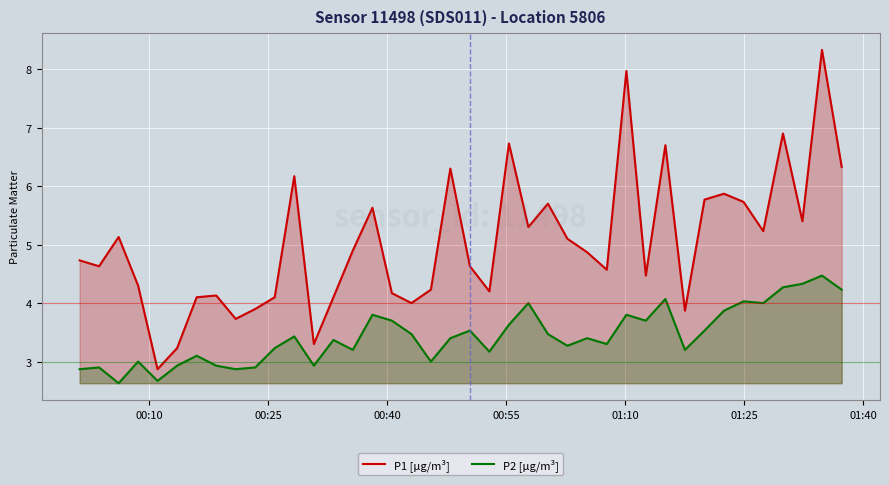

True or false: P1 [µg/m³] and P2 [µg/m³] intersect in this chart.

False